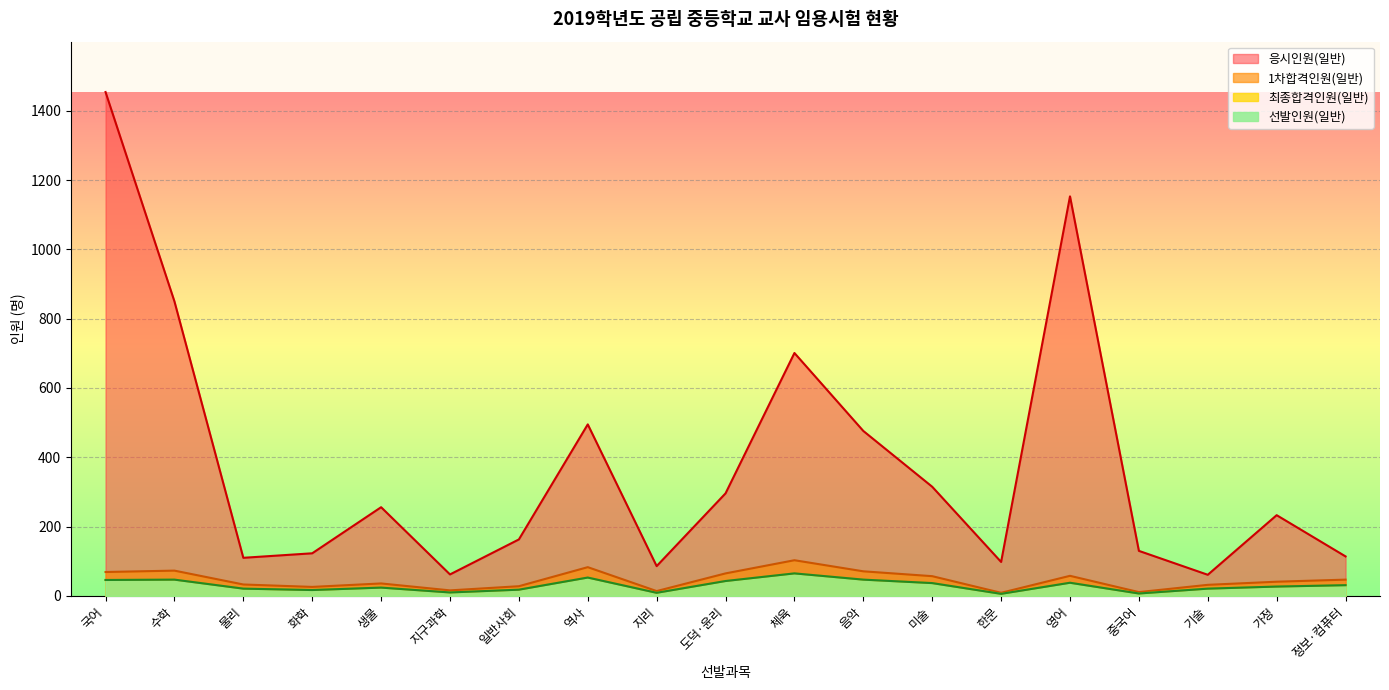

What is the lowest value of the 최종합격인원(일반) series?

6